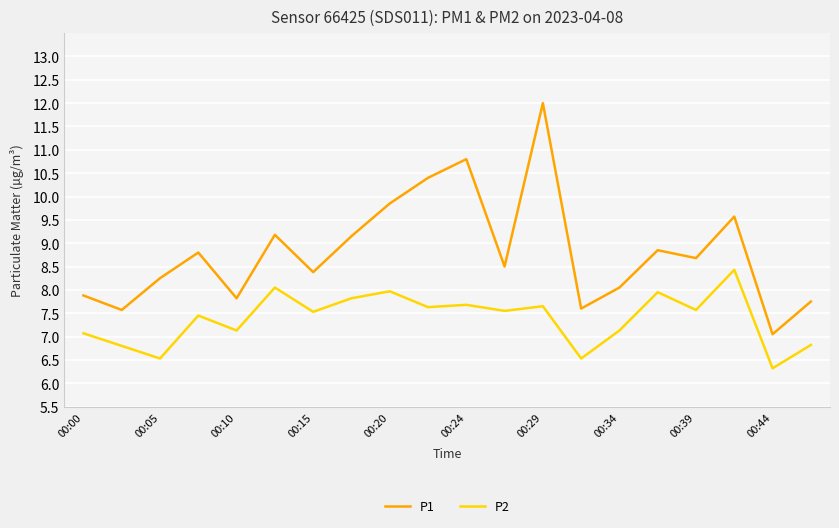

True or false: P2 and P1 cross at least once.

False